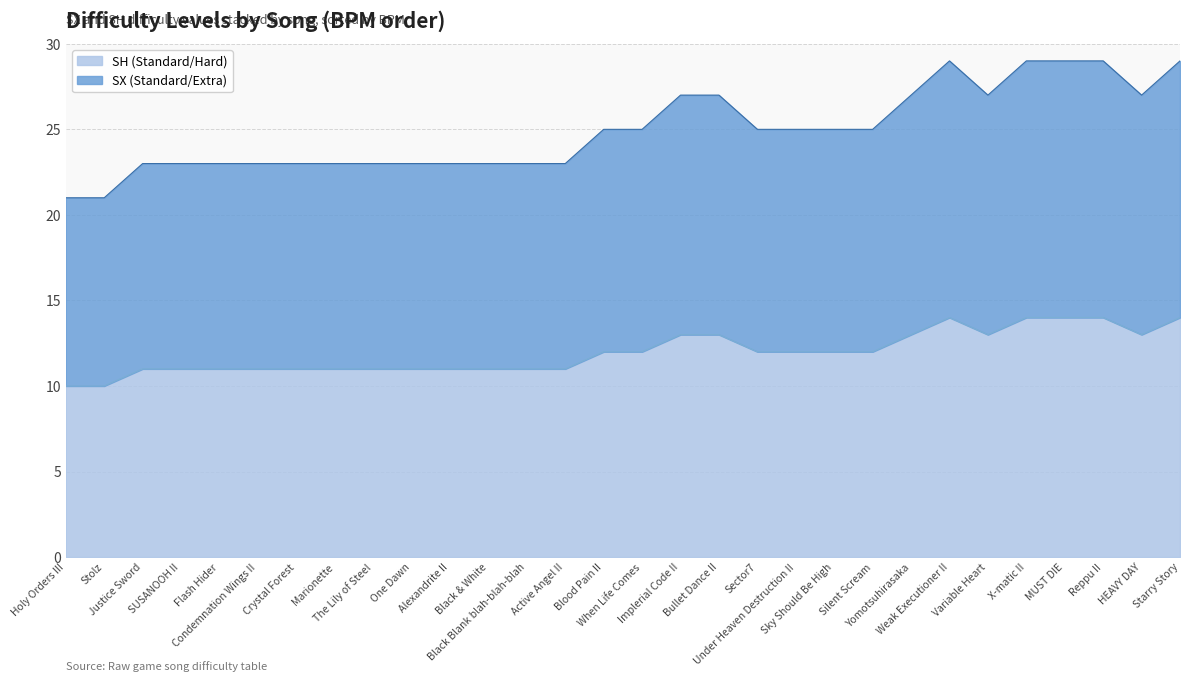

At how many categories does at least one series exceed 25?

10